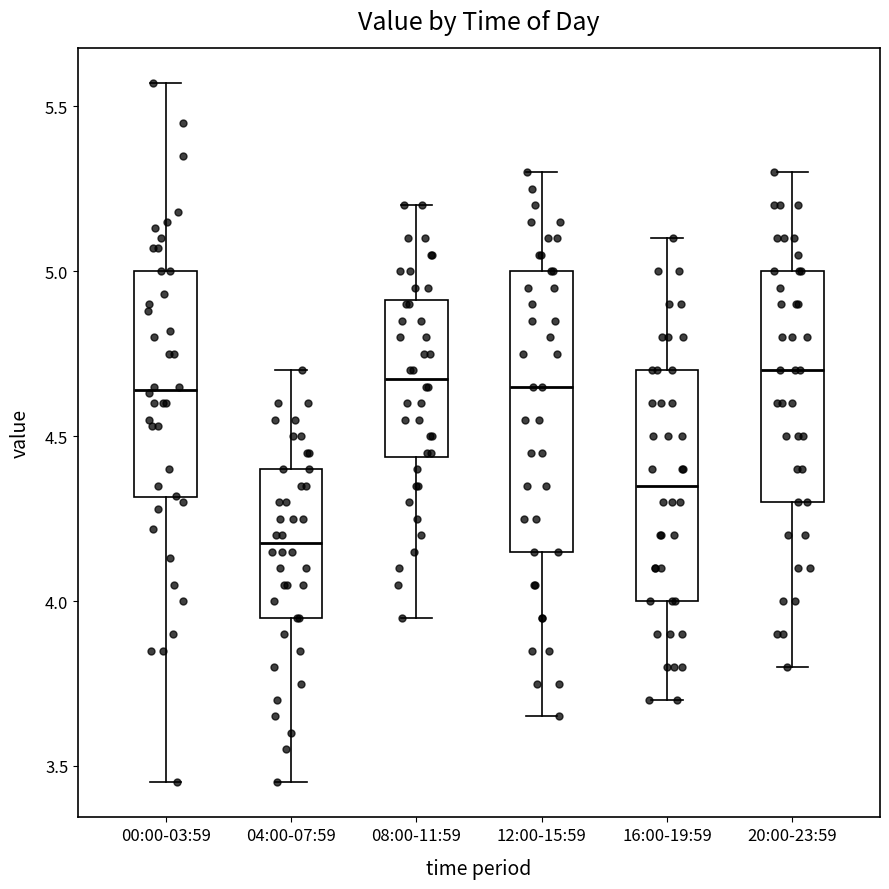

Reading left to right, read every box against the y-axis: the position of its median line, the range the box covers, and the ends of its whiskers. The values are not printed on the chart, so give them approximately, as read against the axis.

00:00-03:59: median 4.65, box 4.30 to 5.00, whiskers 3.45 to 5.55
04:00-07:59: median 4.20, box 3.95 to 4.40, whiskers 3.45 to 4.70
08:00-11:59: median 4.70, box 4.45 to 4.90, whiskers 3.95 to 5.20
12:00-15:59: median 4.65, box 4.15 to 5.00, whiskers 3.65 to 5.30
16:00-19:59: median 4.35, box 4.00 to 4.70, whiskers 3.70 to 5.10
20:00-23:59: median 4.70, box 4.30 to 5.00, whiskers 3.80 to 5.30